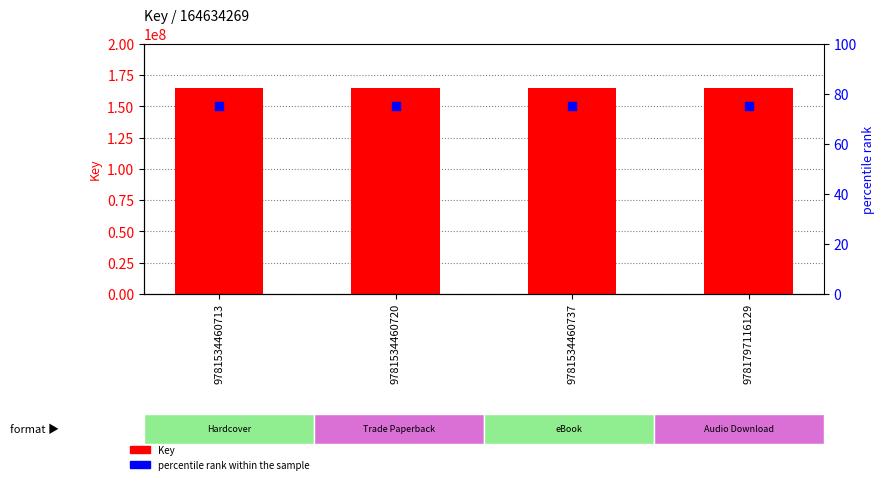

What are all the series names shown in the legend?

Key, percentile rank within the sample